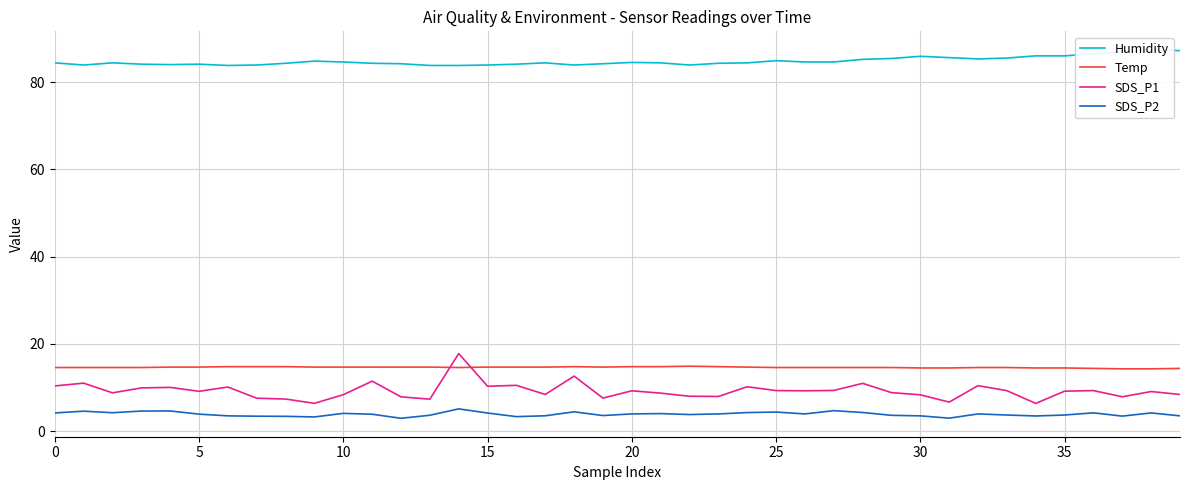

What is the total value across all series at 28?

115.1